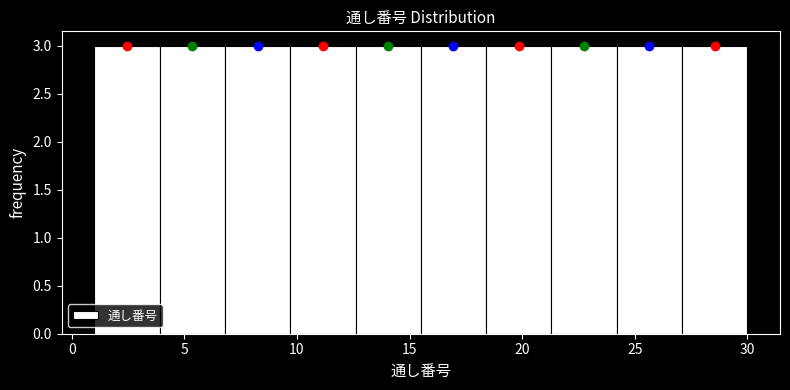

Reading left to right, list every bar in this chart as the range it spans on the x-axis followed by its height. Neither the bar edges nor the heights are printed on the chart, so give them approximately, as read against the axes.

1.0 to 3.9: 3
3.9 to 6.8: 3
6.8 to 9.7: 3
9.7 to 12.6: 3
12.6 to 15.5: 3
15.5 to 18.4: 3
18.4 to 21.3: 3
21.3 to 24.2: 3
24.2 to 27.1: 3
27.1 to 30.0: 3